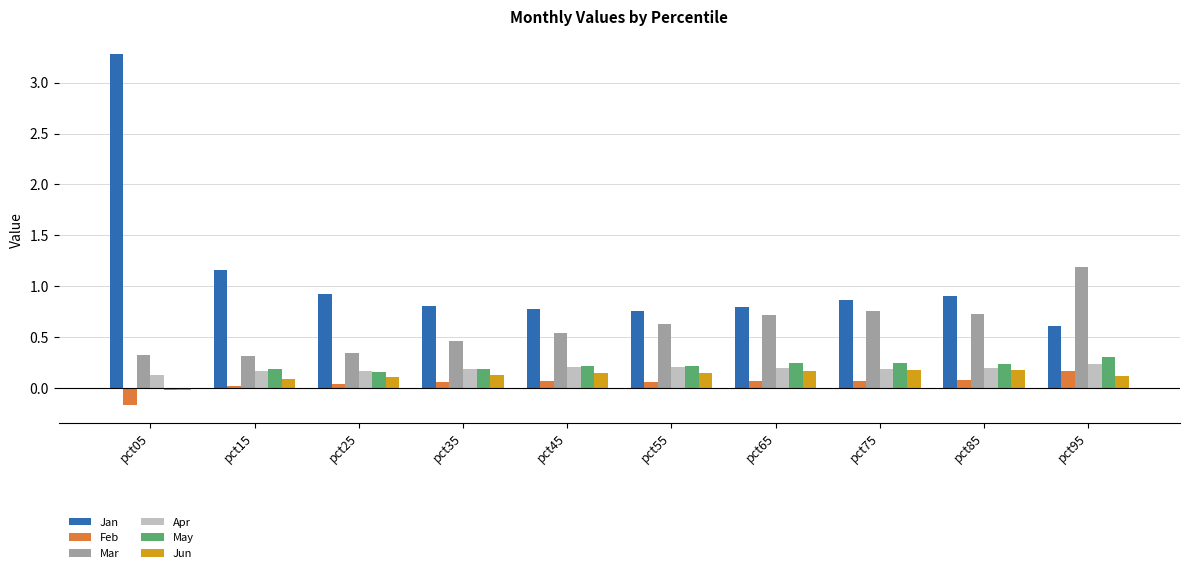

Which series has the widest spread of values?

Jan